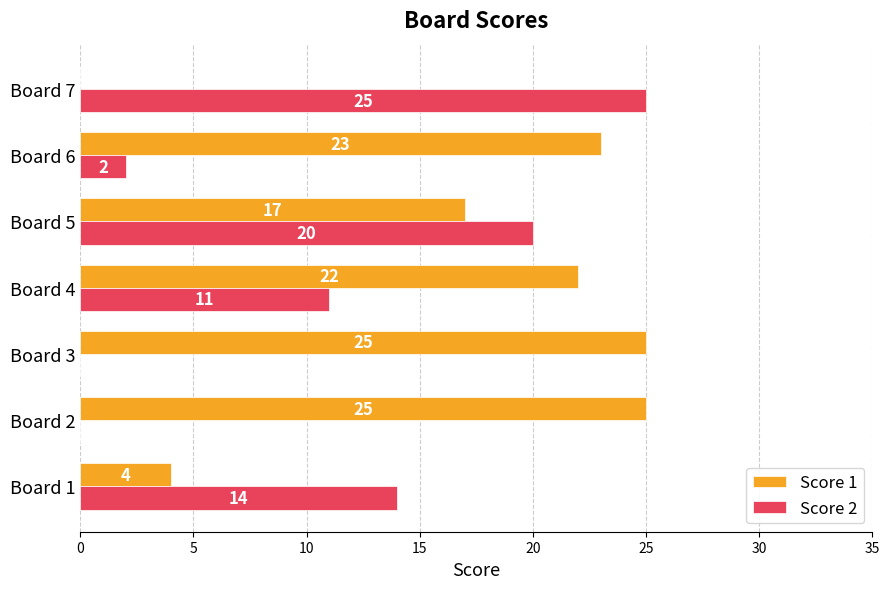

Which series changed the most between Board 1 and Board 6?

Score 1